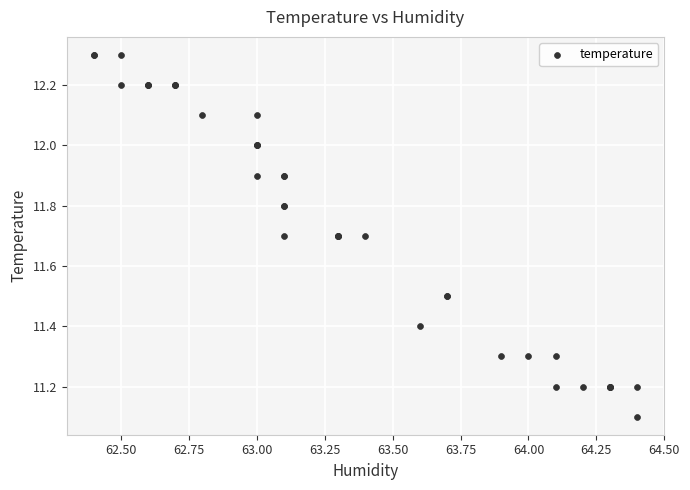

What Y value in the scatter plot is closest to 11?

11.1